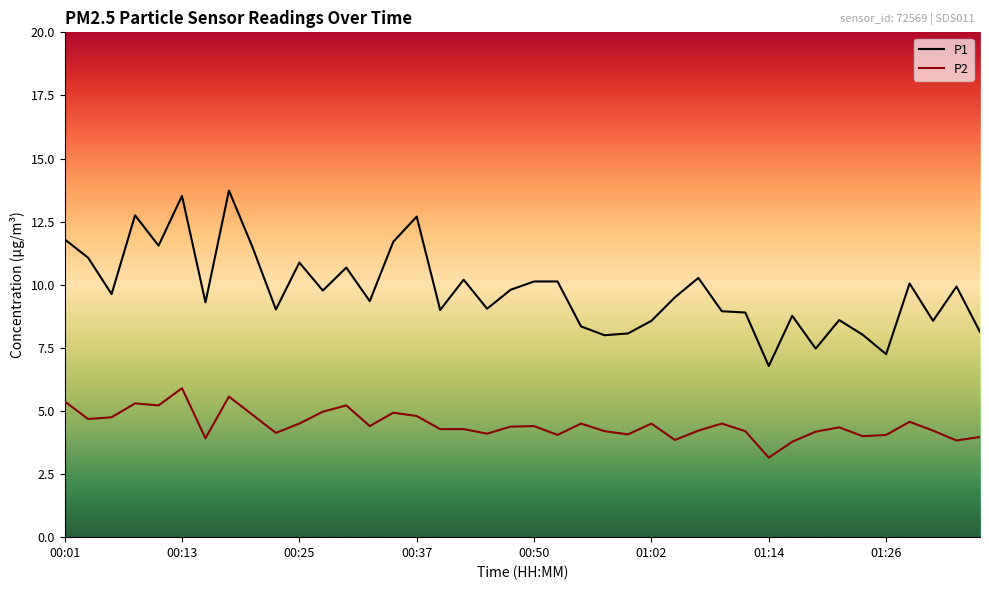

List the series in order of their overall mean, highest first.

P1, P2